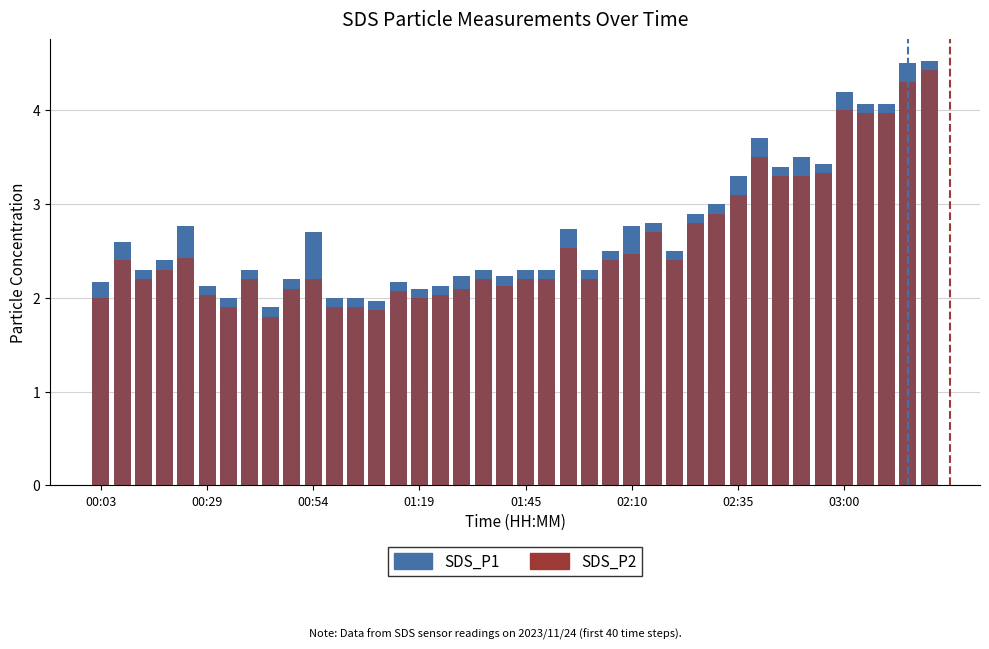

What is the approximate value of SDS_P1 at 03:00?

4.2